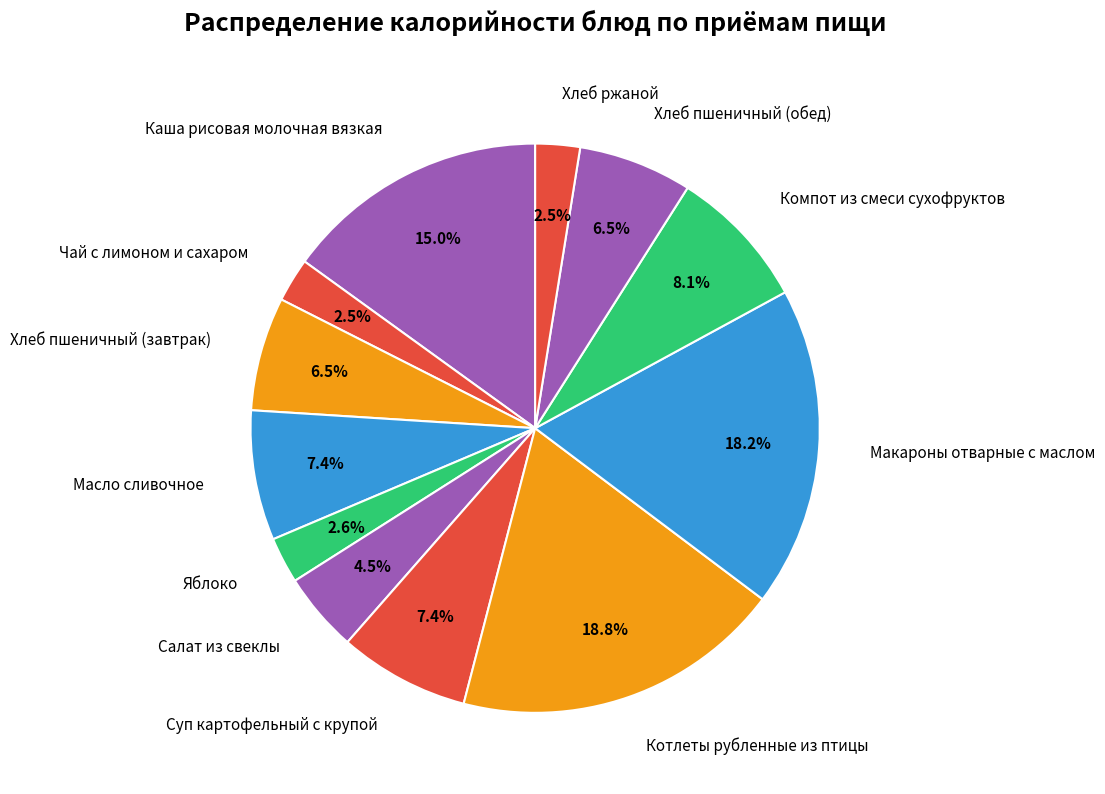

What percentage is NOT represented by Компот из смеси сухофруктов?

91.9%